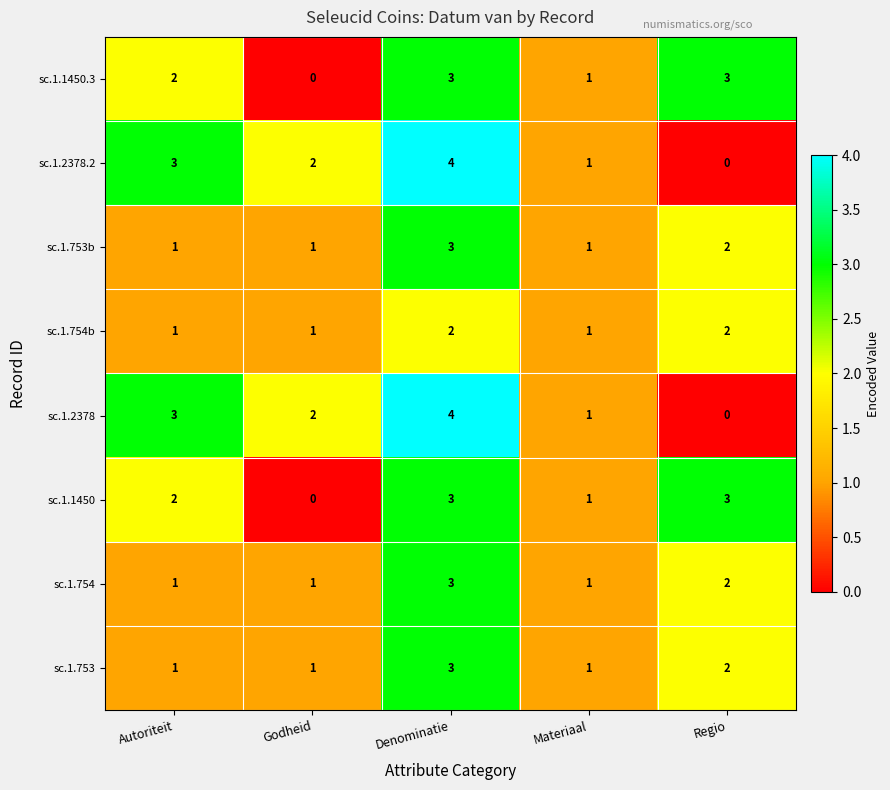

Is the value of sc.1.2378.2 at Regio greater than the value of sc.1.753b at Godheid?

No